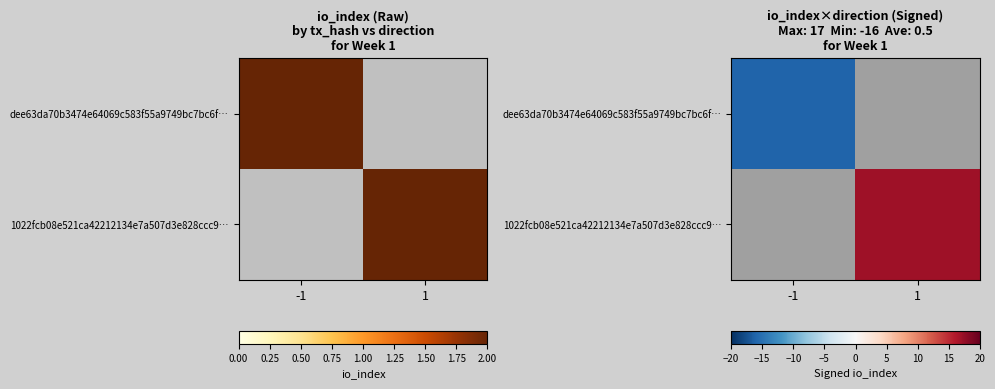

Which label corresponds to the smallest value in the chart?

-1